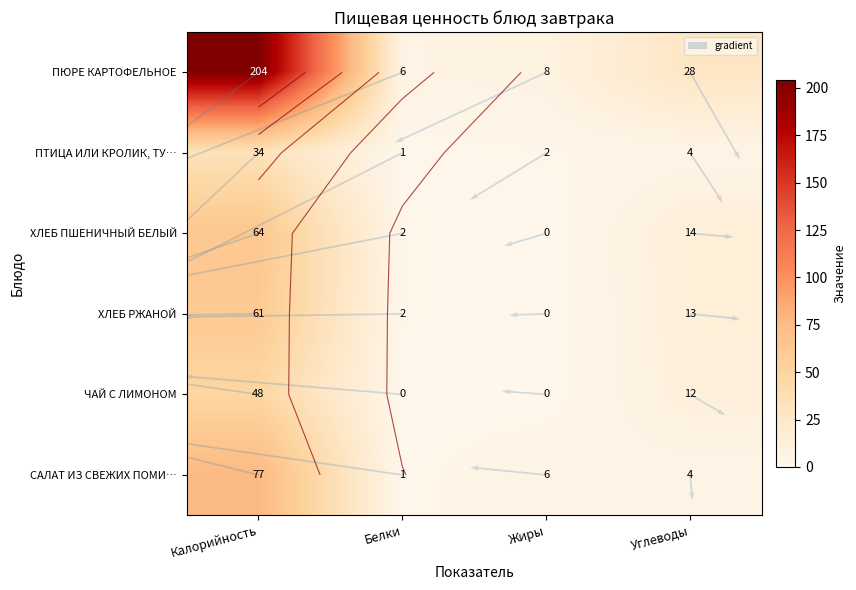

Rank the categories by ПТИЦА ИЛИ КРОЛИК, ТУШЕННЫЕ В СОУСЕ value from highest to lowest.

Калорийность, Углеводы, Жиры, Белки